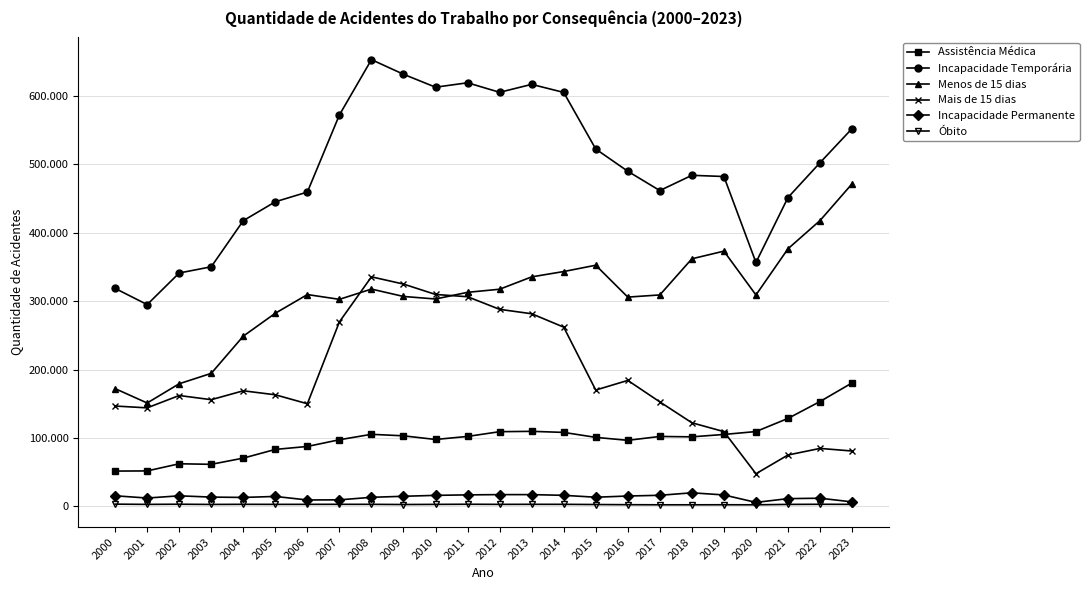

Reading left to right, what are all the values shown in this chart?

Assistência Médica: 51474	51686	62153	61351	70412	83157	87483	97301	105249	103029	97698	102149	109085	109595	108047	100782	96445	102109	101546	105036	109271	128496	153222	180464
Incapacidade Temporária: 318698	294991	341220	350303	417756	445409	459625	572437	653311	631927	613020	619460	605534	617142	605385	522567	490054	461800	484125	482349	356631	451634	502553	552508
Menos de 15 dias: 172077	151048	179212	194415	248848	282357	309681	302685	317702	306900	303193	312957	317471	335538	343358	352579	305963	309137	361987	373193	309060	376635	417943	471671
Mais de 15 dias: 146621	143943	162008	155888	168908	163052	149944	269752	335609	325027	309827	306503	288063	281604	262027	169988	184091	152663	122138	109156	47571	74999	84610	80837
Incapacidade Permanente: 15317	12038	15259	13416	12913	14371	9203	9389	13096	14605	15942	16658	17047	17030	15995	13218	14981	16050	19686	16556	5638	11172	11754	6382
Óbito: 3094	2753	2968	2674	2839	2766	2798	2845	2817	2560	2753	2938	2768	2841	2819	2546	2288	2132	2132	2203	2132	2717	2891	2783